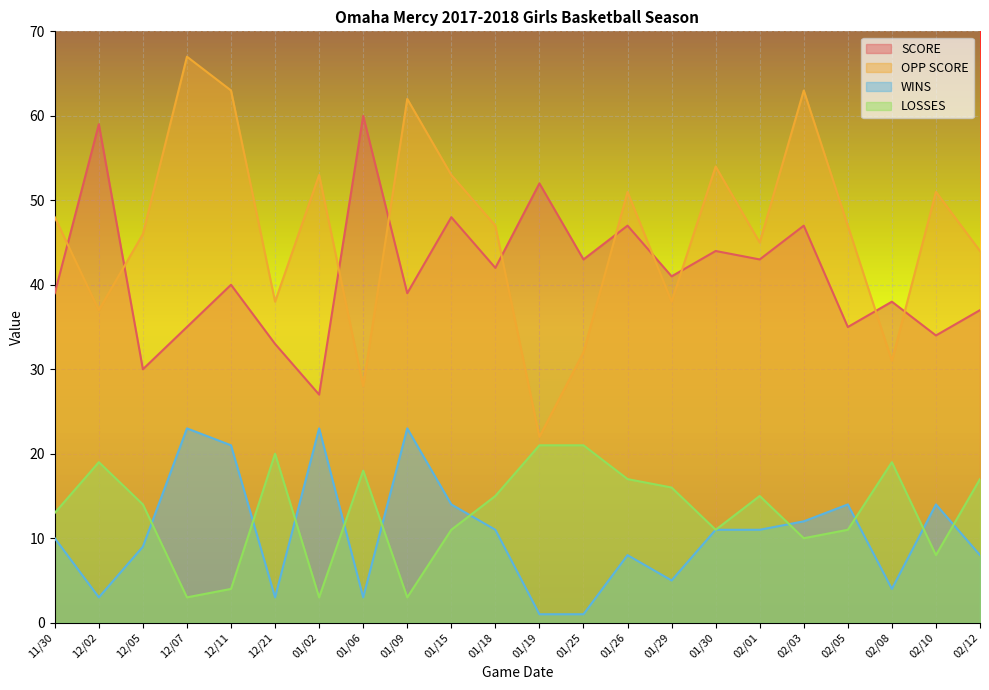

How many data points does each series have?

22